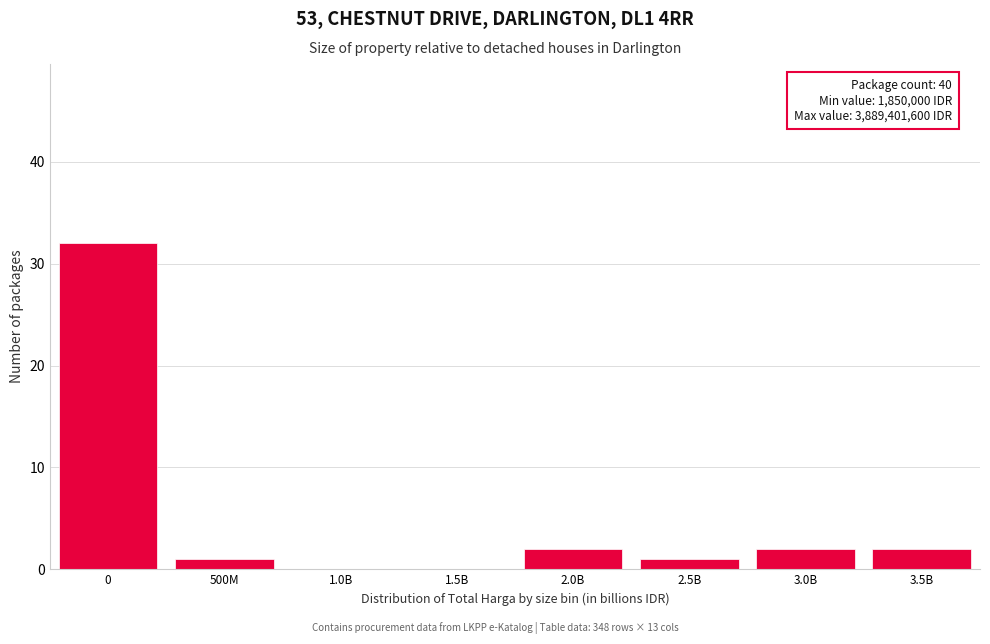

Reading left to right, extract all data points from this chart.

0=32	500M=1	1.0B=0	1.5B=0	2.0B=2	2.5B=1	3.0B=2	3.5B=2